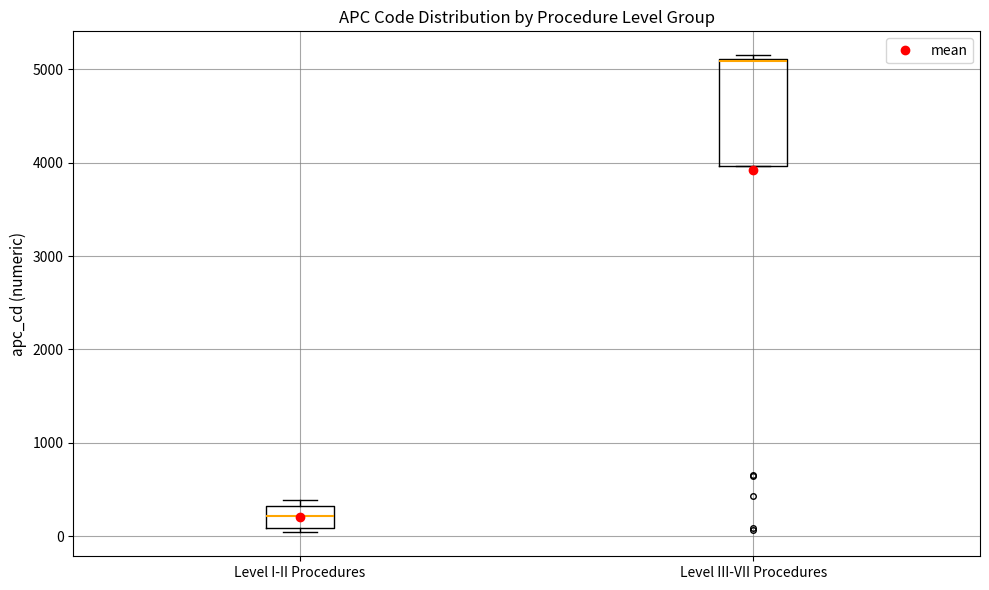

Reading left to right, transcribe this box plot: for each box, give where its median line is, the range the box spans, and where its two whiskers end, as read against the y-axis. The values are not printed on the chart, so give them approximately, as read against the axis.

Level I-II Procedures: median 200, box 100 to 300, whiskers 0 to 400
Level III-VII Procedures: median 5100 (drawn on the box's upper edge), box 4000 to 5100, whiskers 4000 to 5200